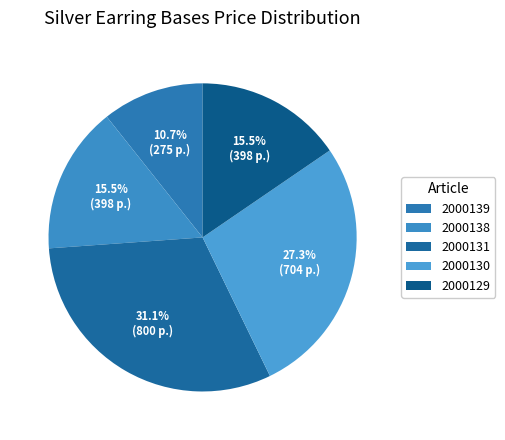

Which slice is the smallest?

2000139